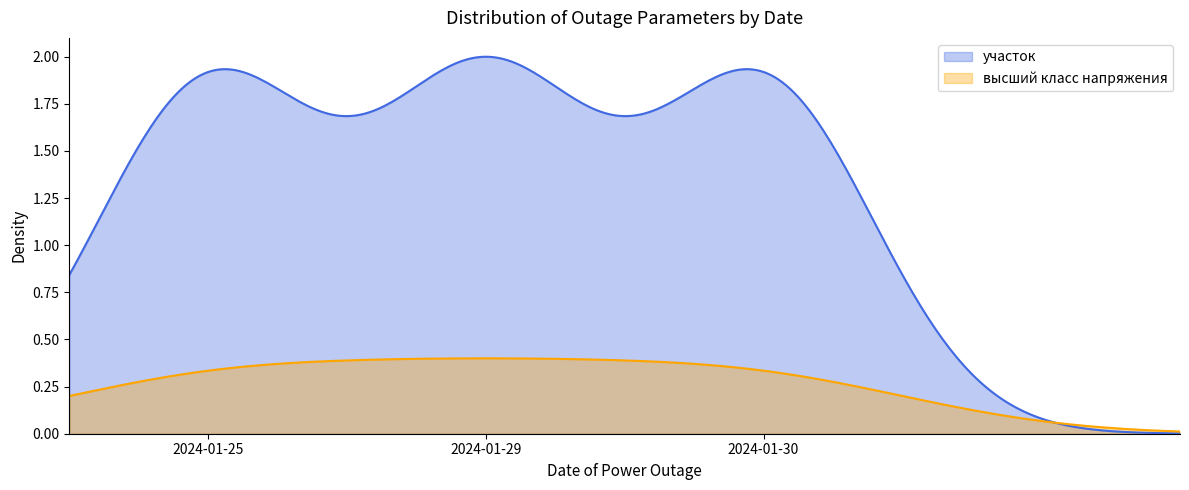

Is the value of участок at 2024-01-25 greater than the value of высший класс напряжения at 2024-01-25?

Yes